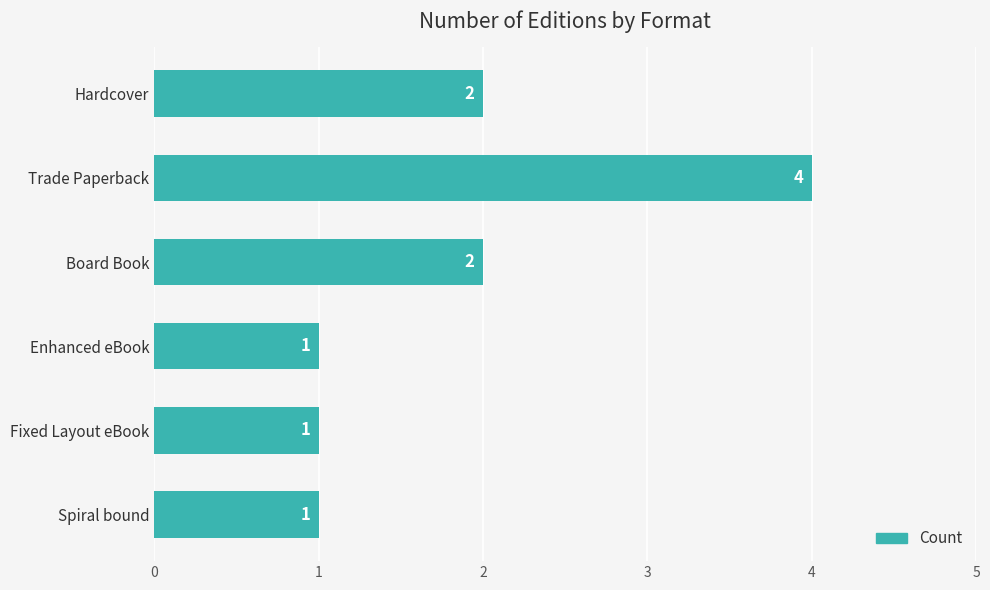

What is the value of the 4th bar from the top?

1